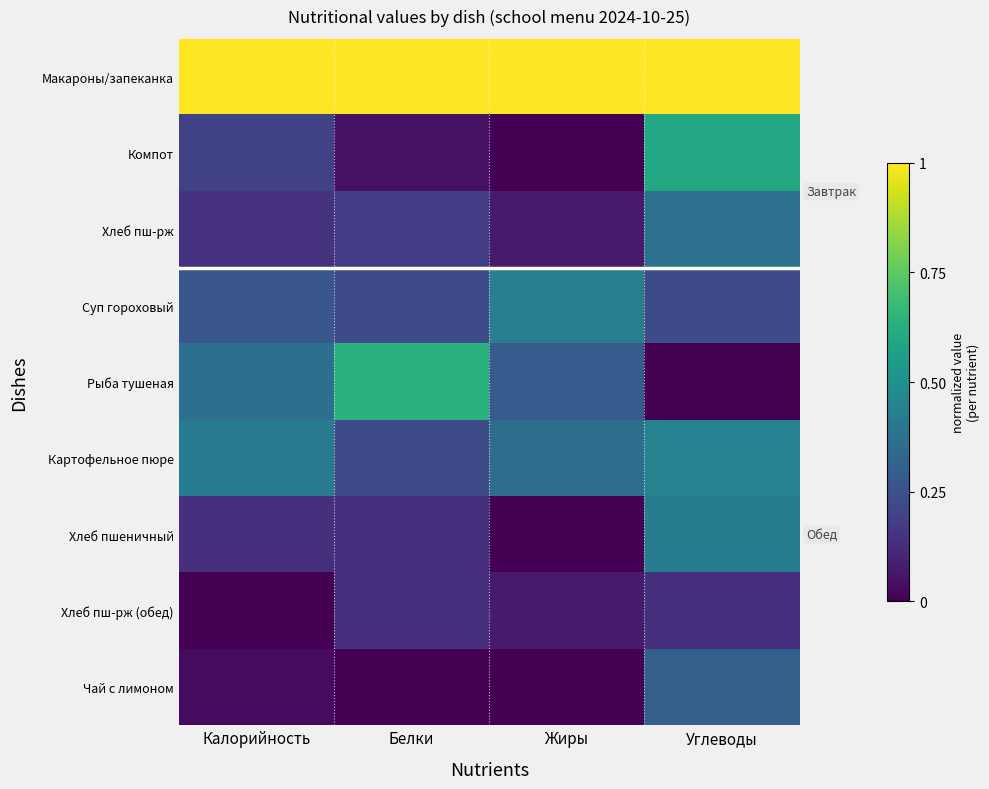

What is the difference between the highest and lowest values at Углеводы?

1.0